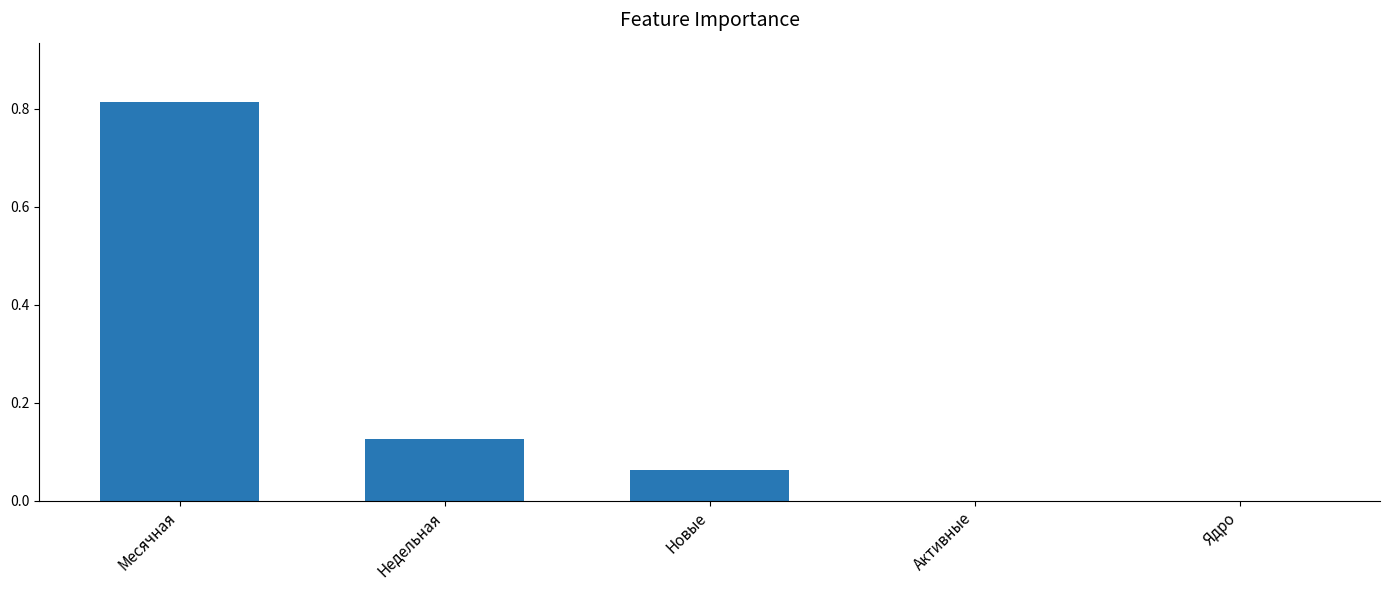

How many data points does each series have?

5